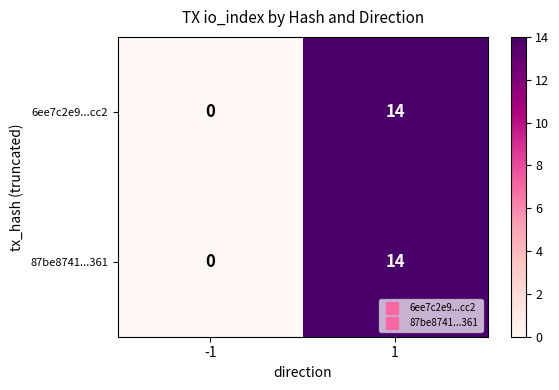

What is the highest value of the 87be8741...361 series?

14